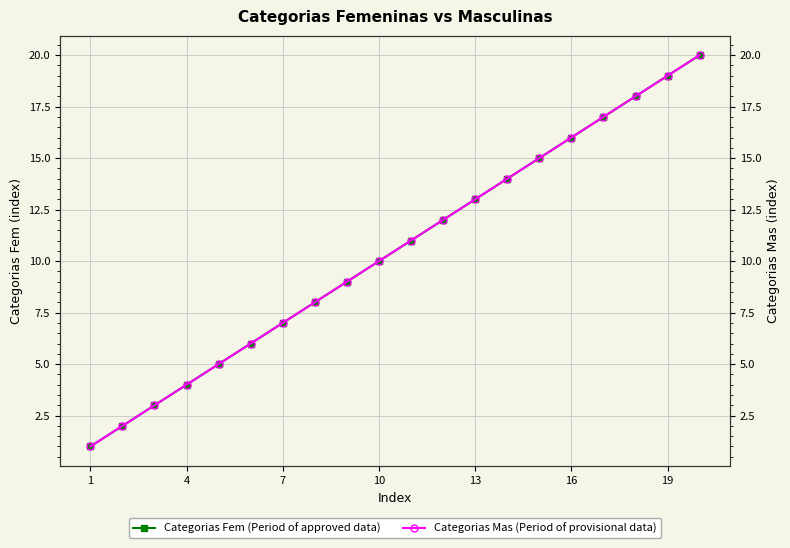

Which series has the widest spread of values?

Categorias Fem (Period of approved data)